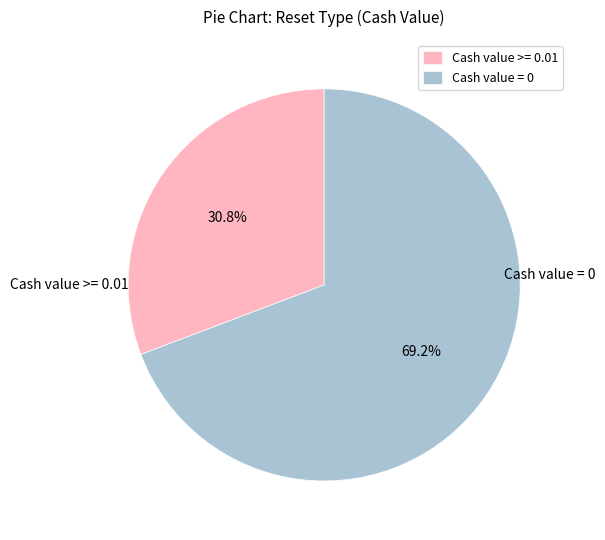

Is Cash value = 0 the majority of the pie?

Yes